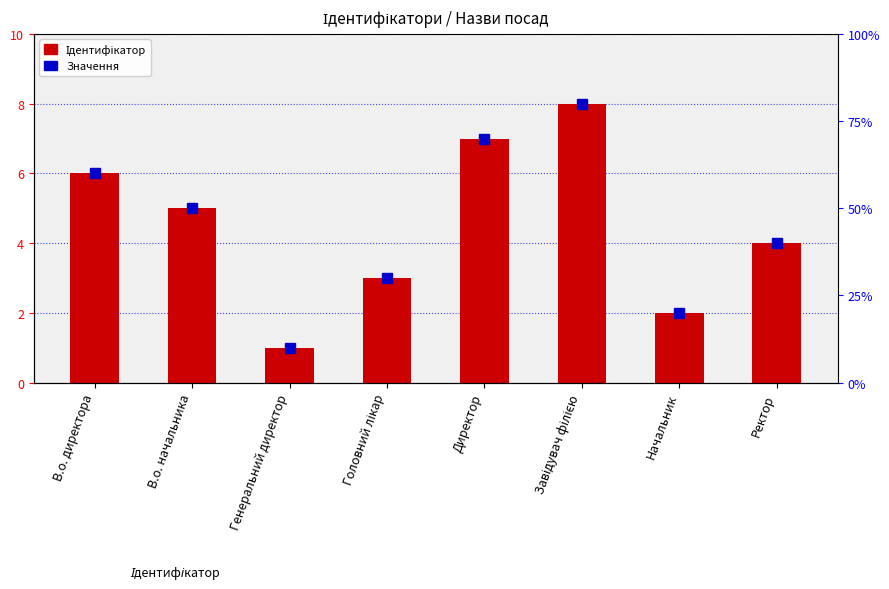

What is the sum of all Ідентифікатор values?

36